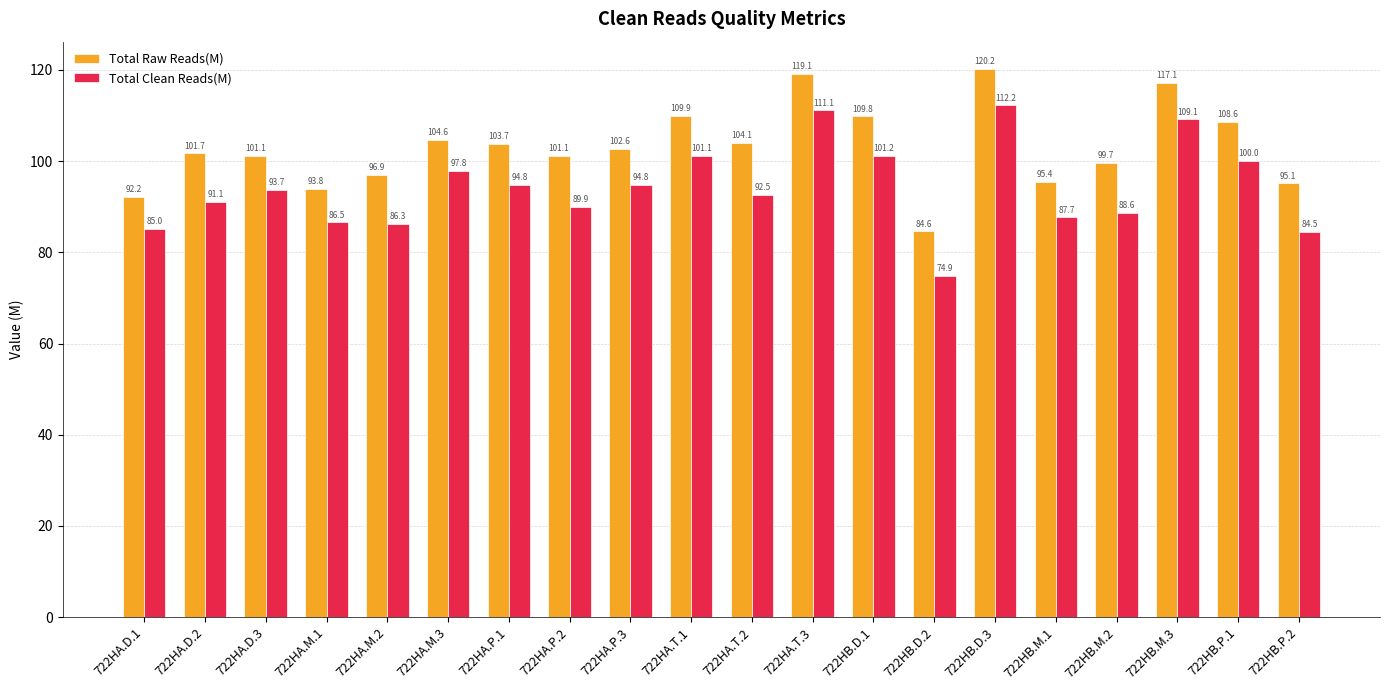

What is the spread (max minus min) of values at 722HA.T.2?

11.5